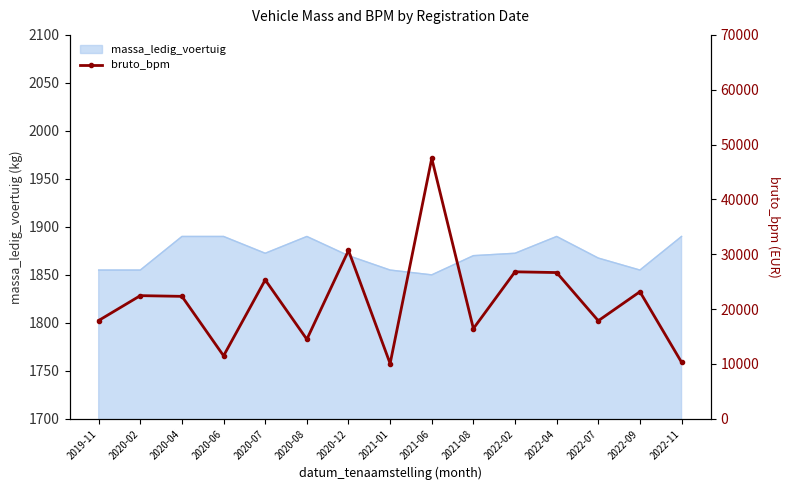

At which category does the chart reach its minimum across all series?

2021-01